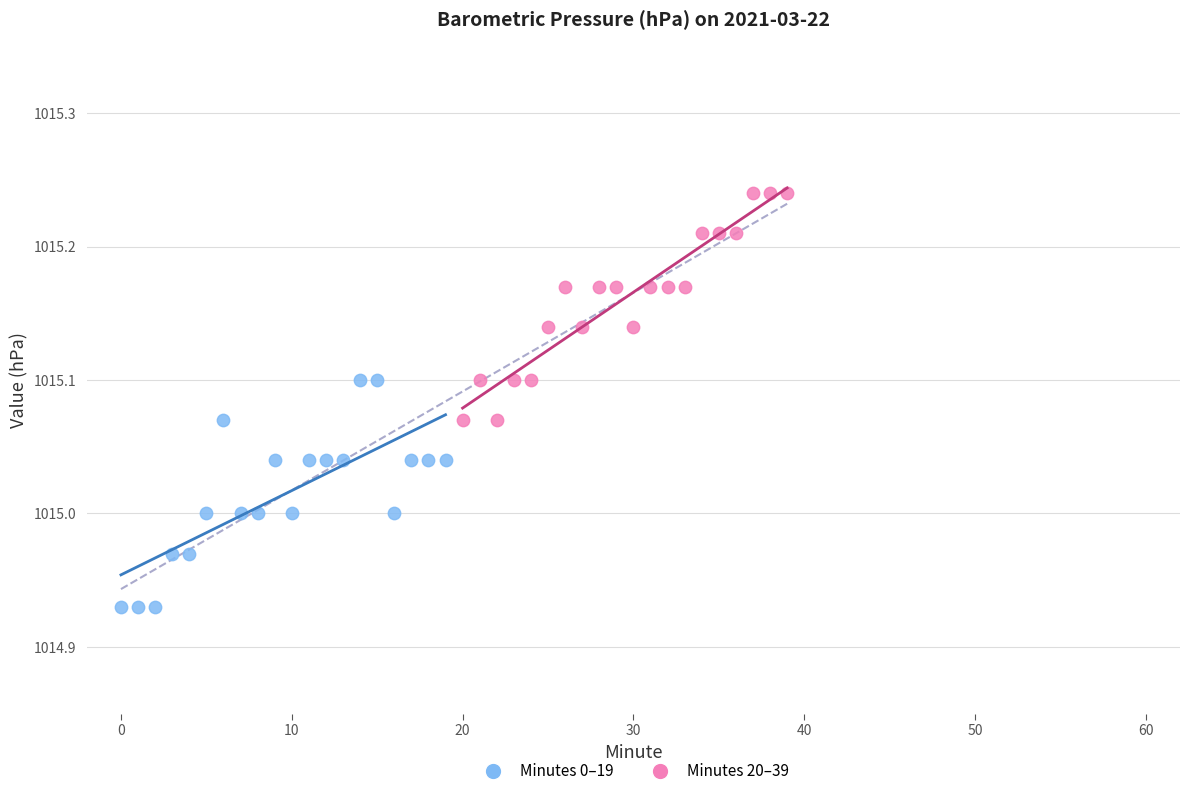

Which series reaches the maximum Y coordinate?

Minutes 20–39